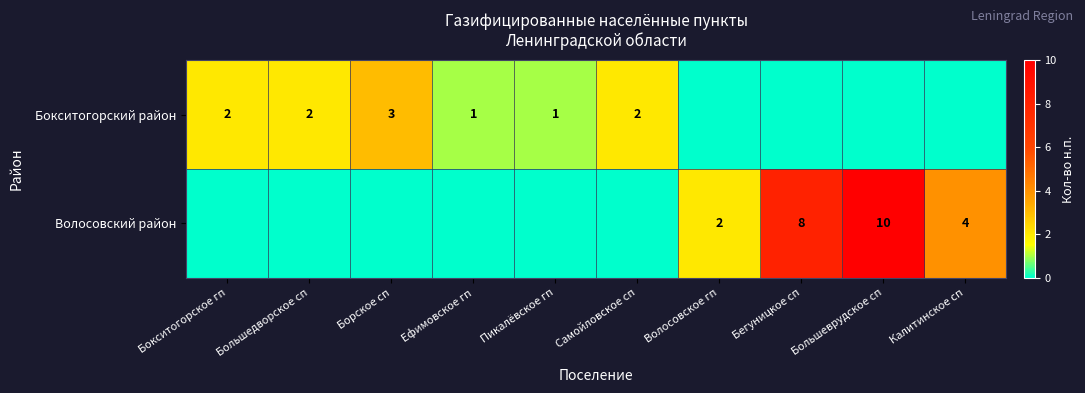

What is the difference between the maximum and minimum values in the Волосовский район series?

10